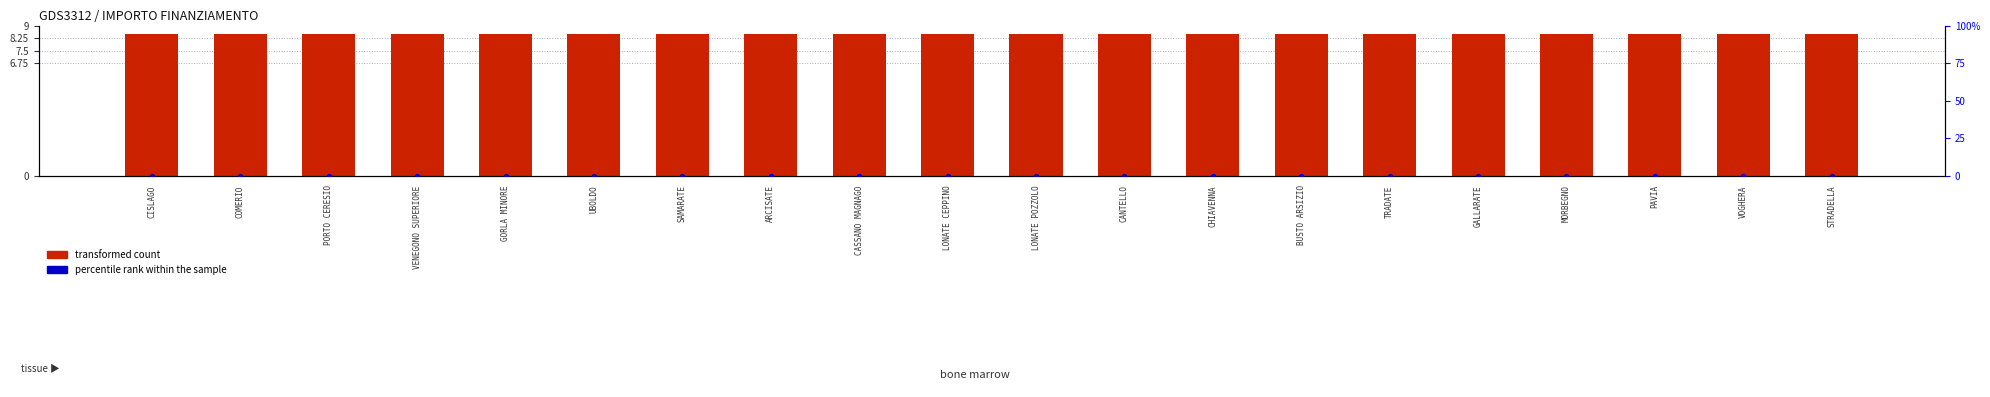

What is the total value across all series at CASSANO MAGNAGO?

8.5